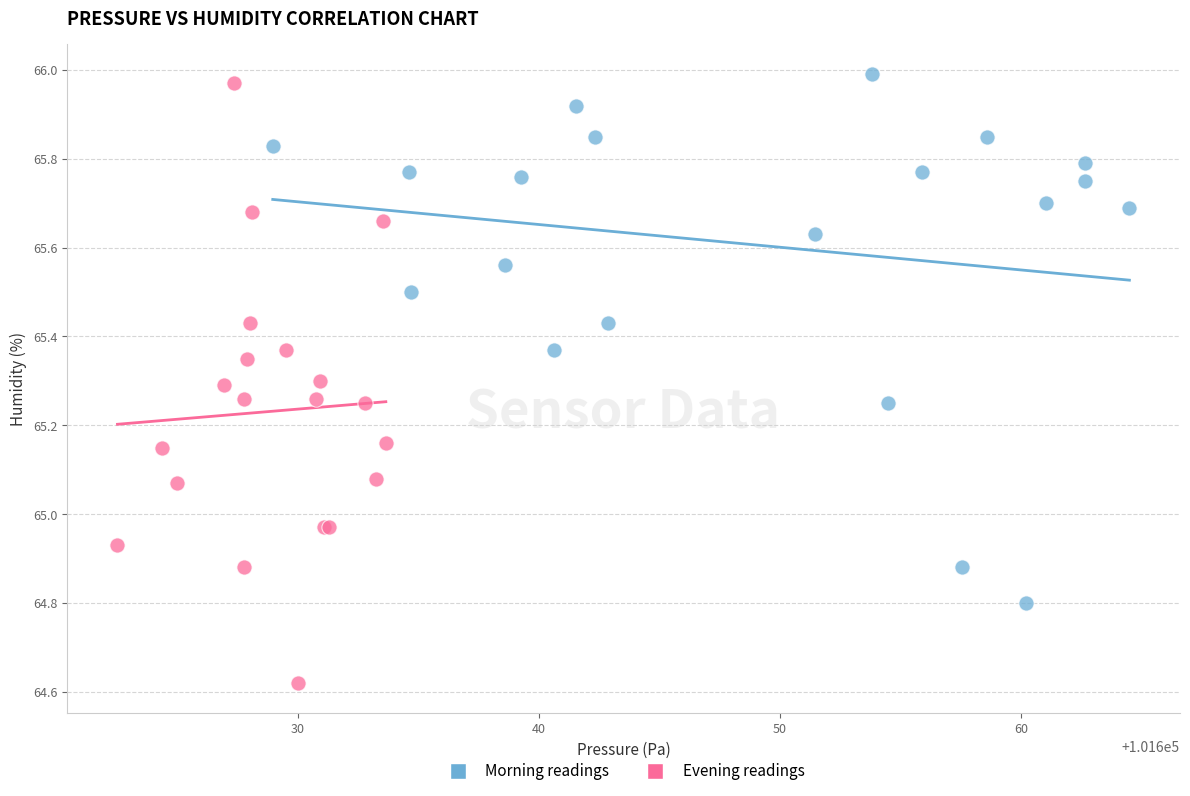

Which series has the widest spread of Y values?

Evening readings